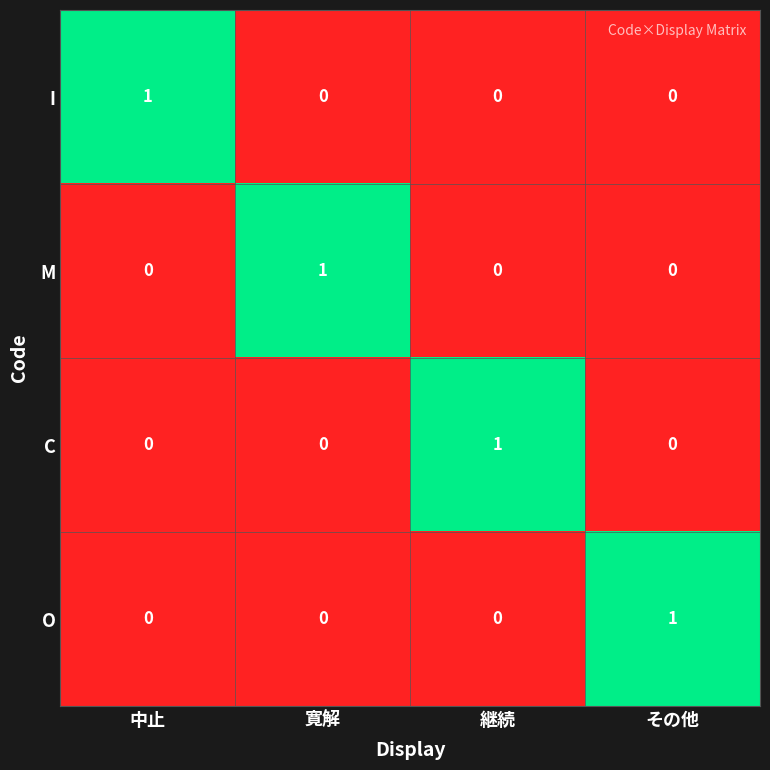

Count the O values in the range 0 to 1.

4